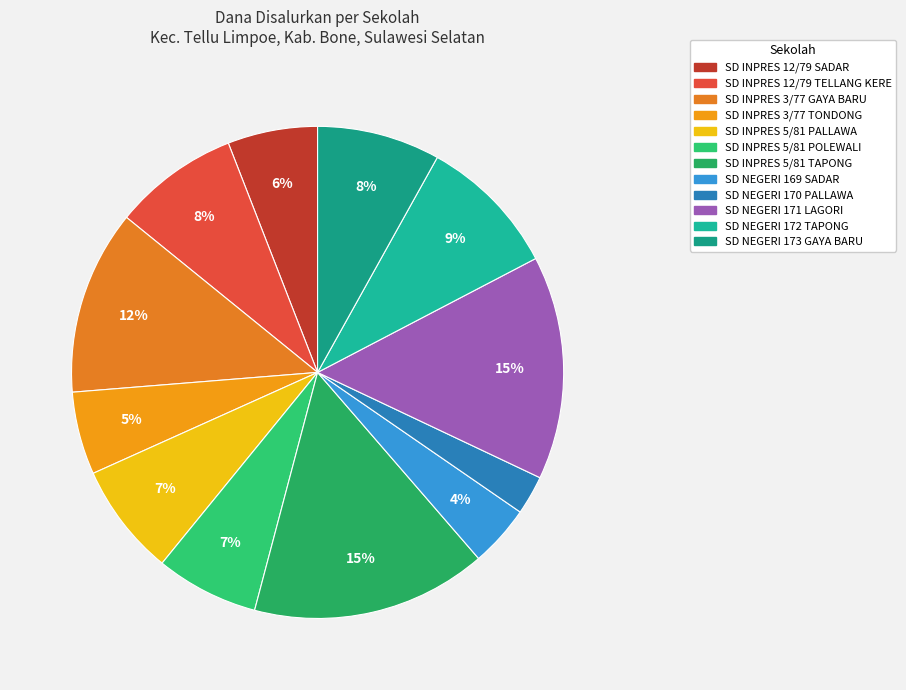

True or false: SD INPRES 5/81 TAPONG accounts for 28% of the total.

False